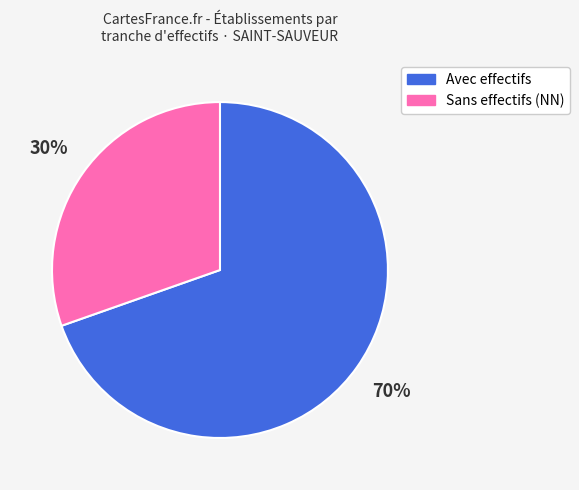

Is it true that Avec effectifs is 56% of the pie?

False